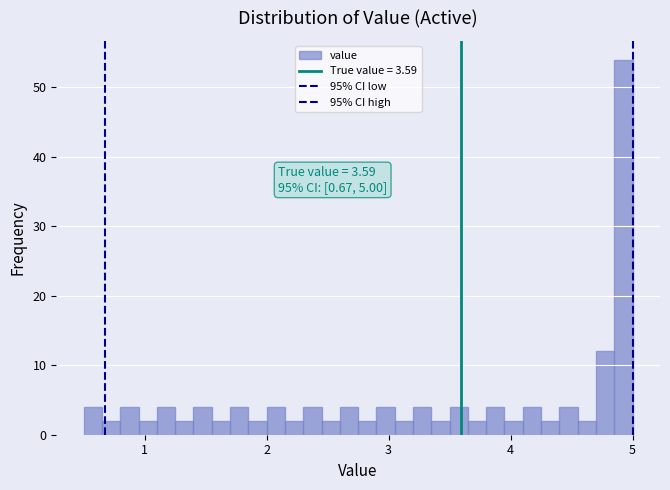

Read against the x-axis, roughly where is the centre of the tallest bar?

4.9